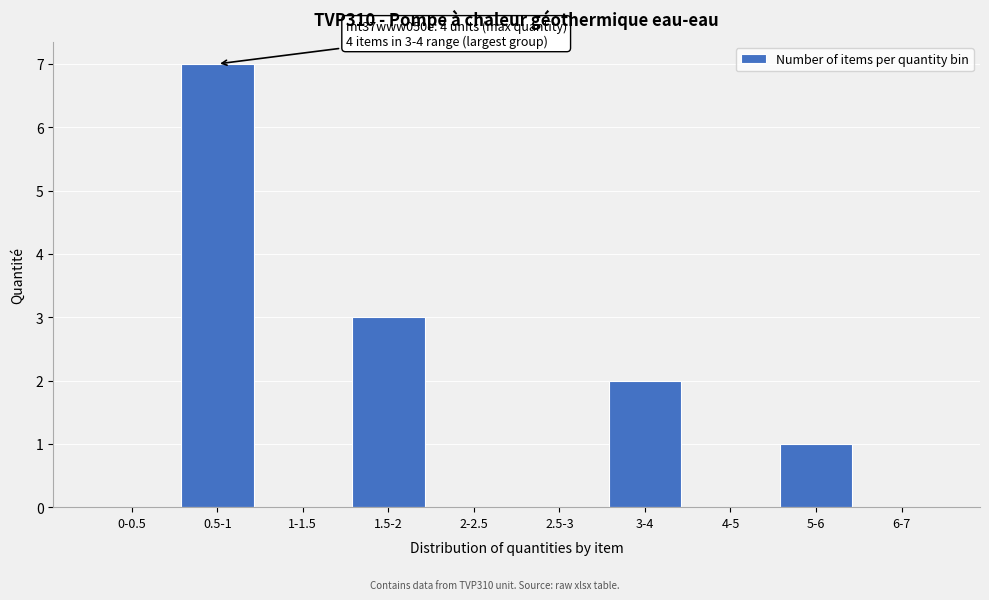

What is the sum of all values?

13